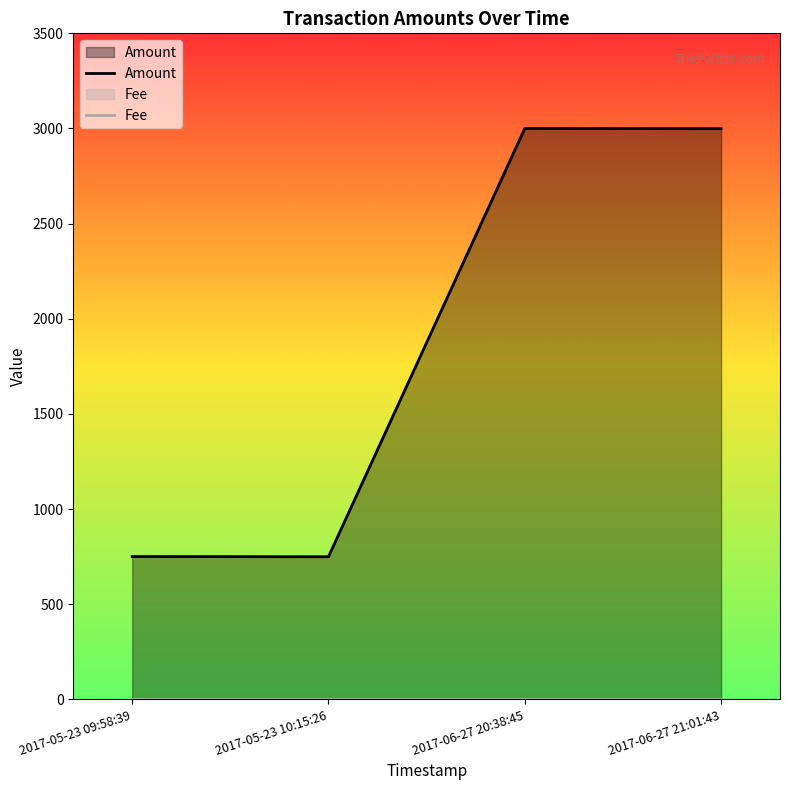

Which category has the lowest value across all series?

2017-05-23 09:58:39